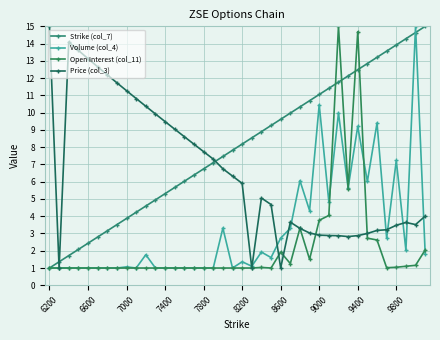

How many lines are shown in the chart?

4